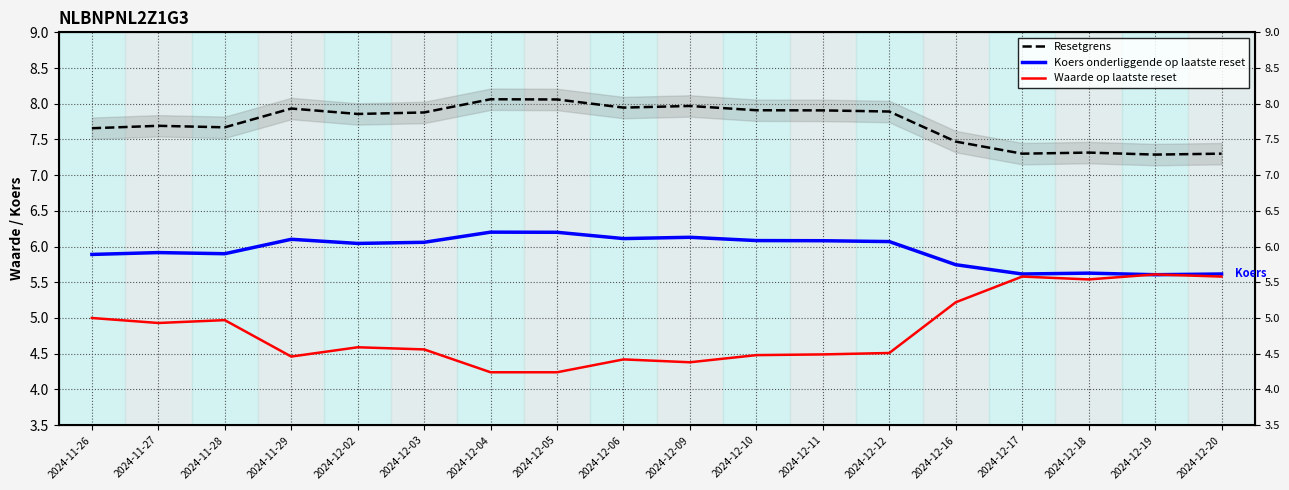

Rank the series by their maximum value, from lowest to highest.

Waarde op laatste reset, Koers onderliggende op laatste reset, Resetgrens